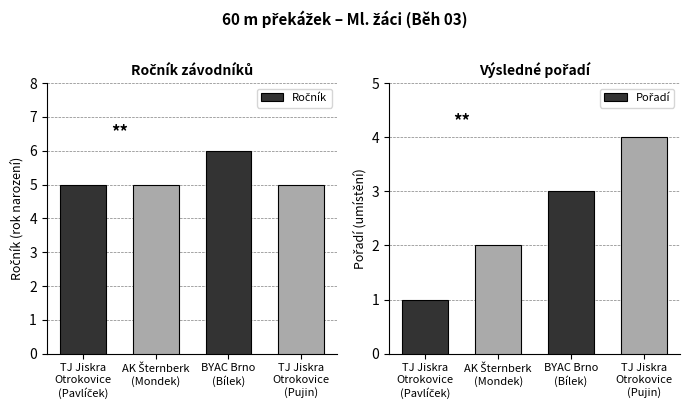

What are all the series names shown in the legend?

Ročník, Pořadí